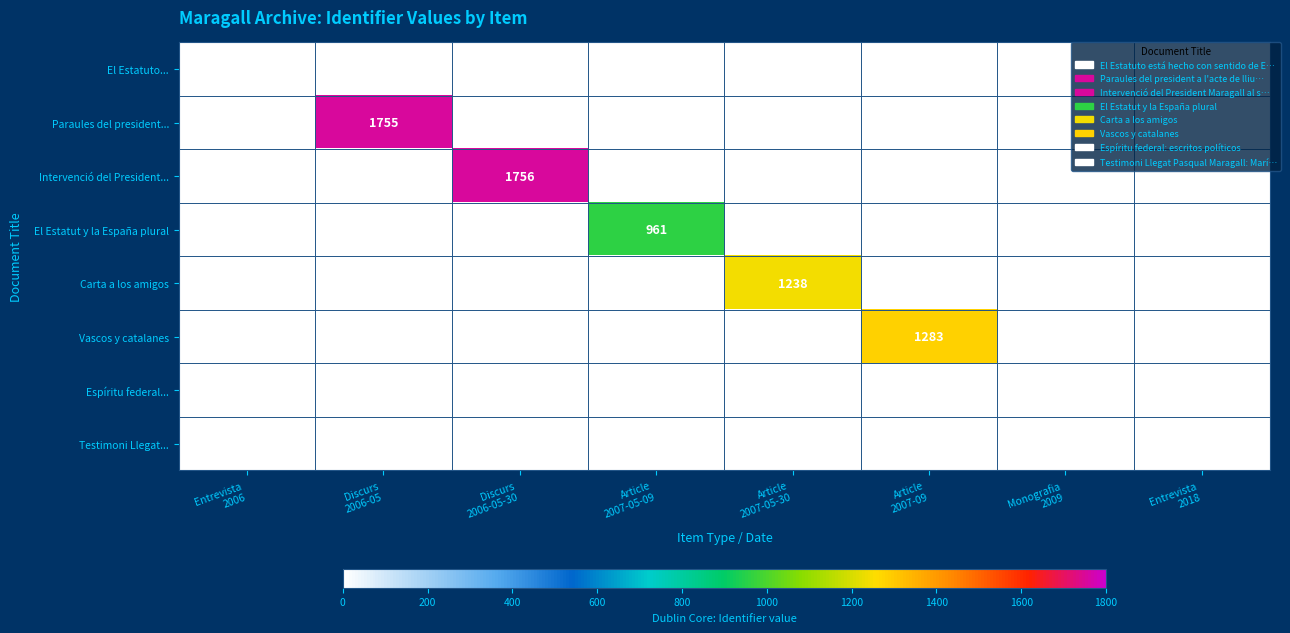

True or false: Vascos y catalanes has a value of 449 at Monografia 2009.

False